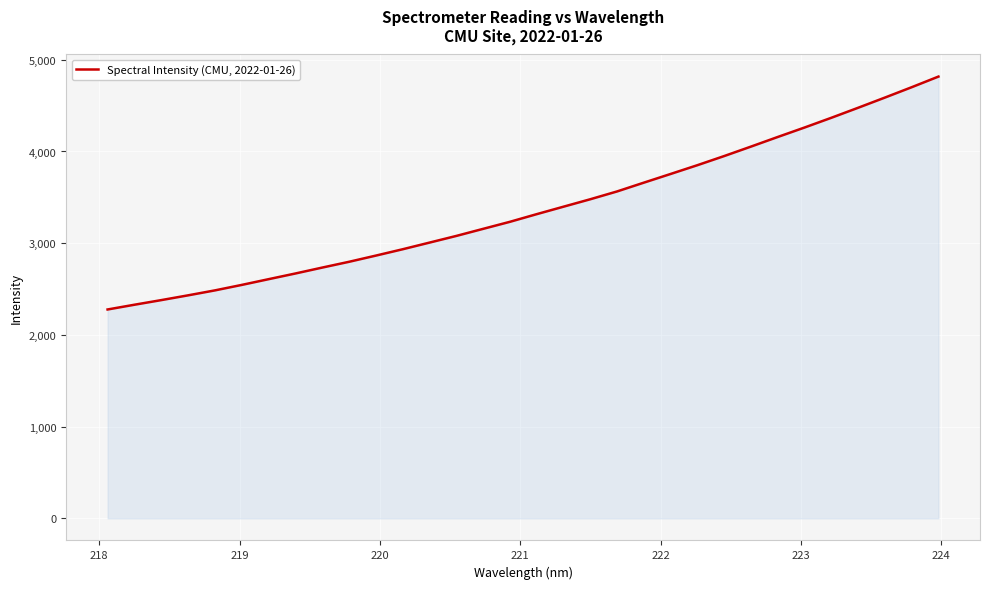

What is the minimum value shown in the chart?

2277.4